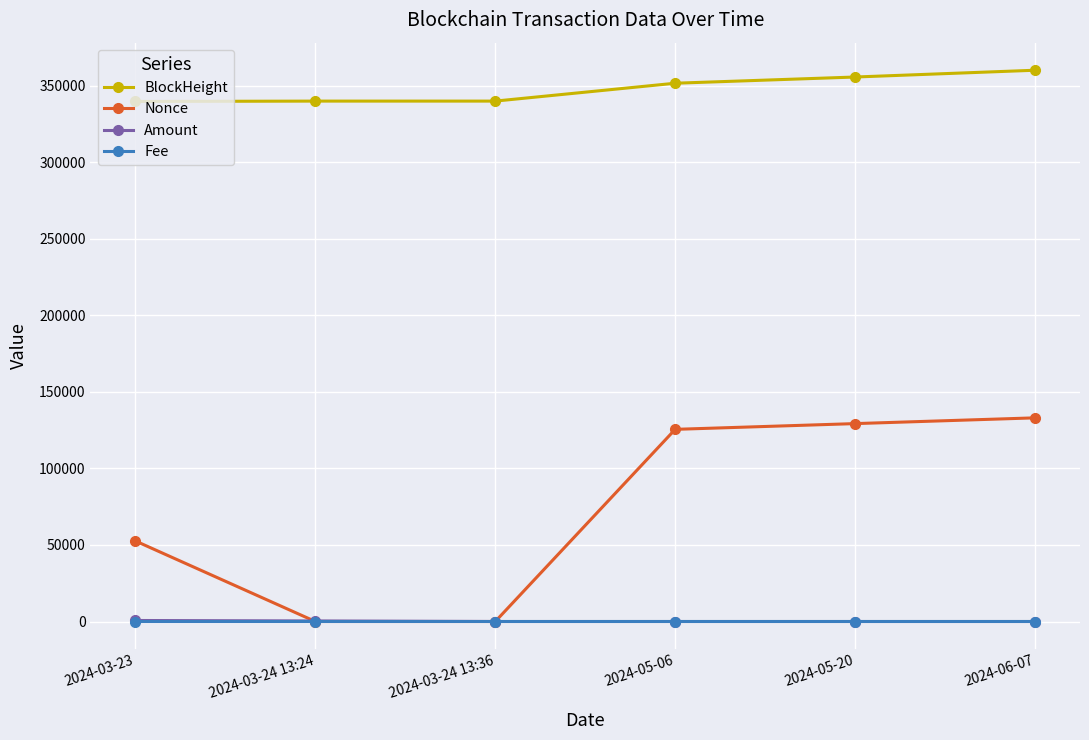

What is the highest value of the Fee series?

0.2